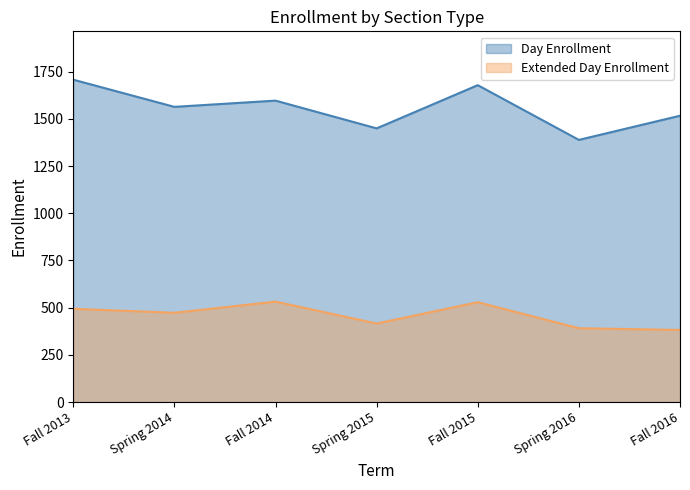

What position from the right is Fall 2014?

5